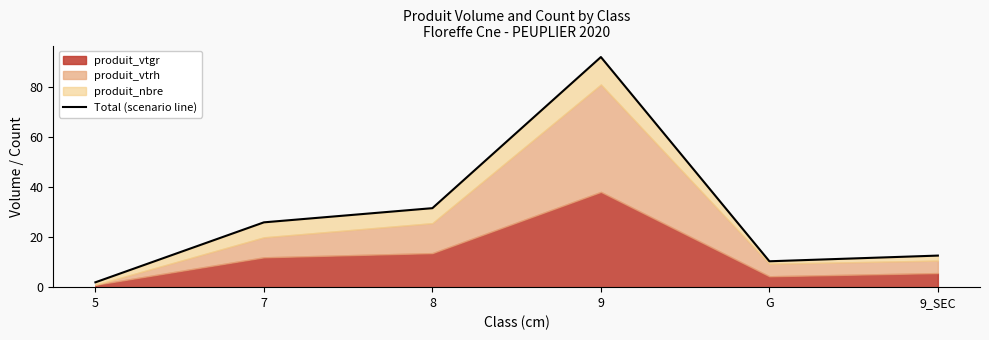

Reading left to right, transcribe all the data shown in this chart.

5=1.9	7=26.0	8=31.6	9=92.2	G=10.4	9_SEC=12.6